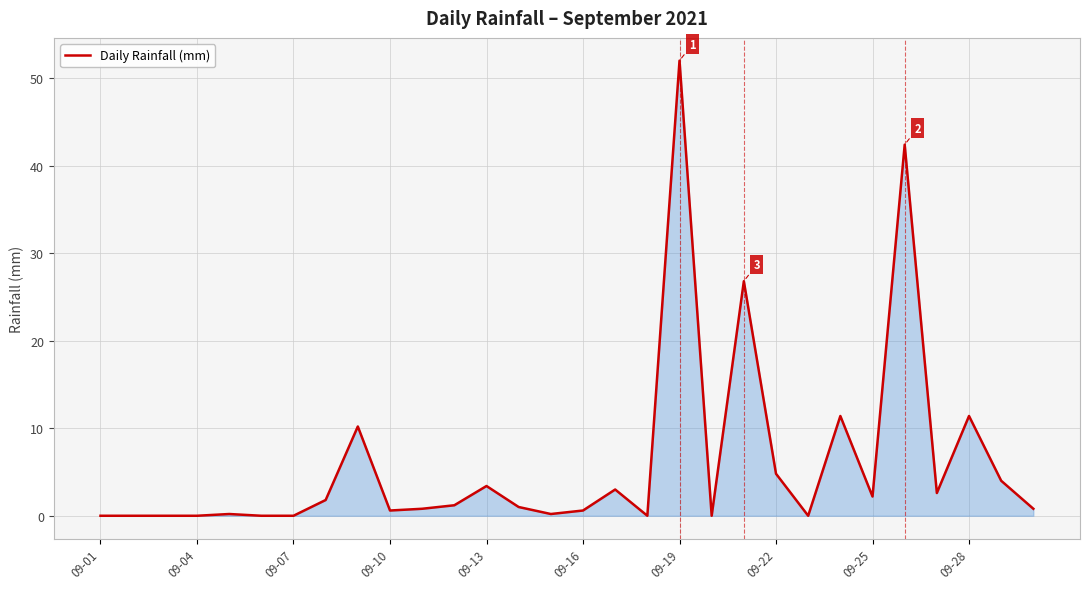

What is the difference between the maximum and minimum values?

52.0